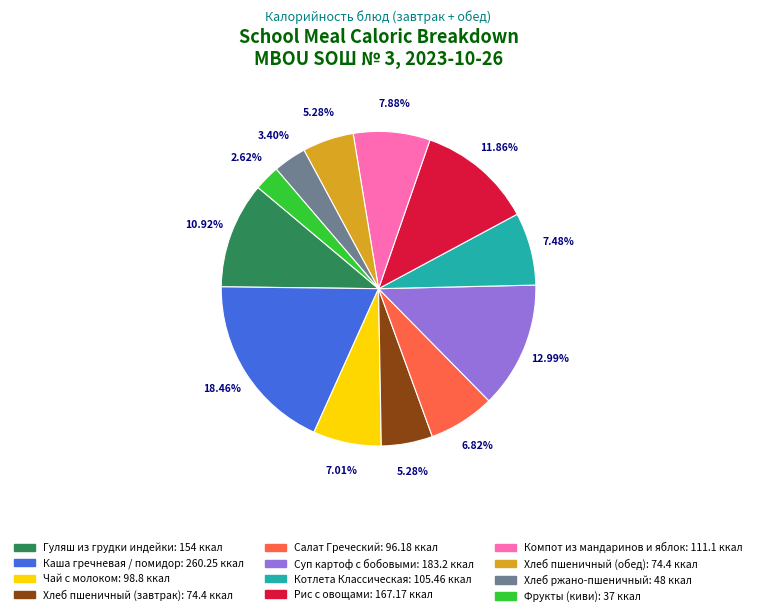

What portion of the pie excludes Рис с овощами?

88.1%